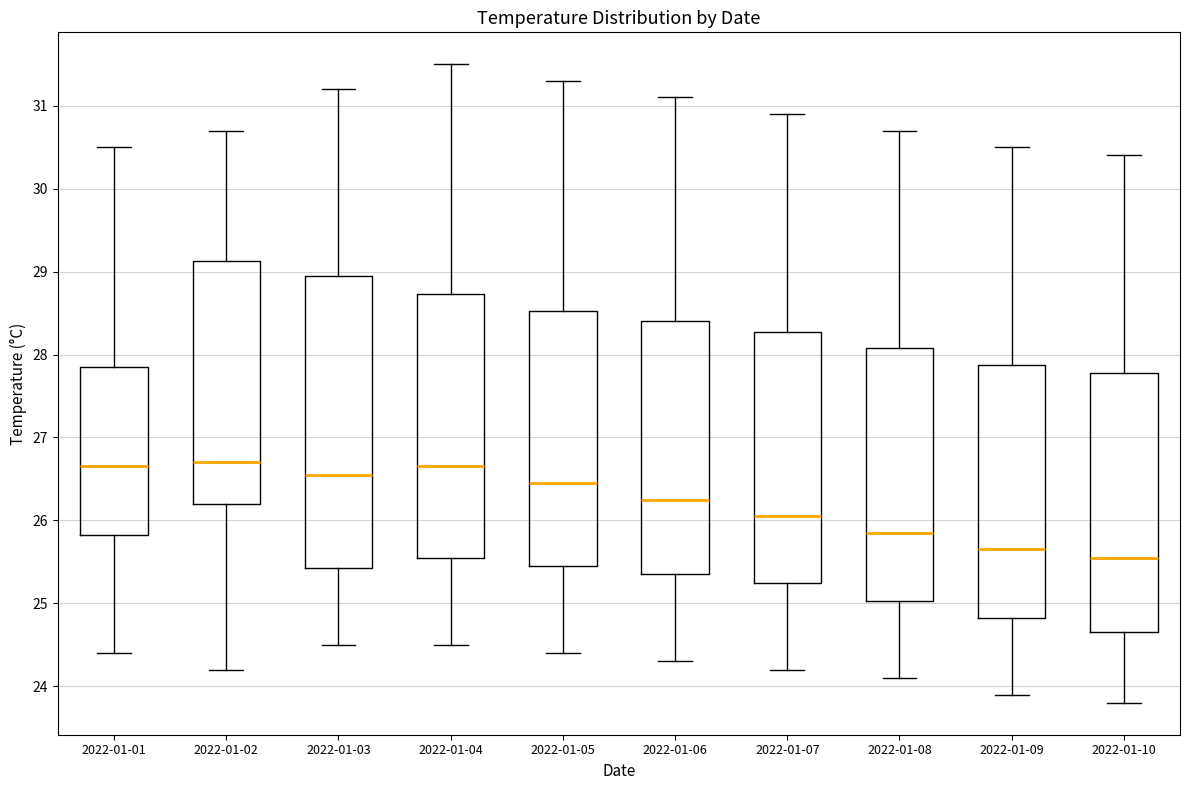

Which box is the tallest, from its lower edge to its upper edge?

2022-01-03